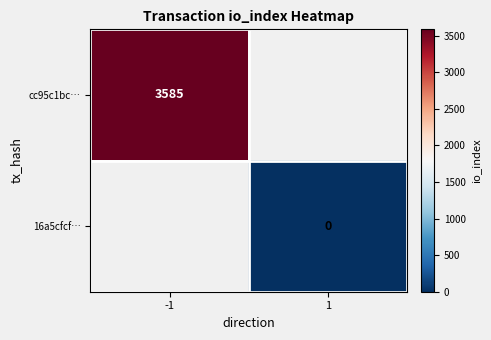

True or false: cc95c1bc… has a value of 3585 at -1.

True